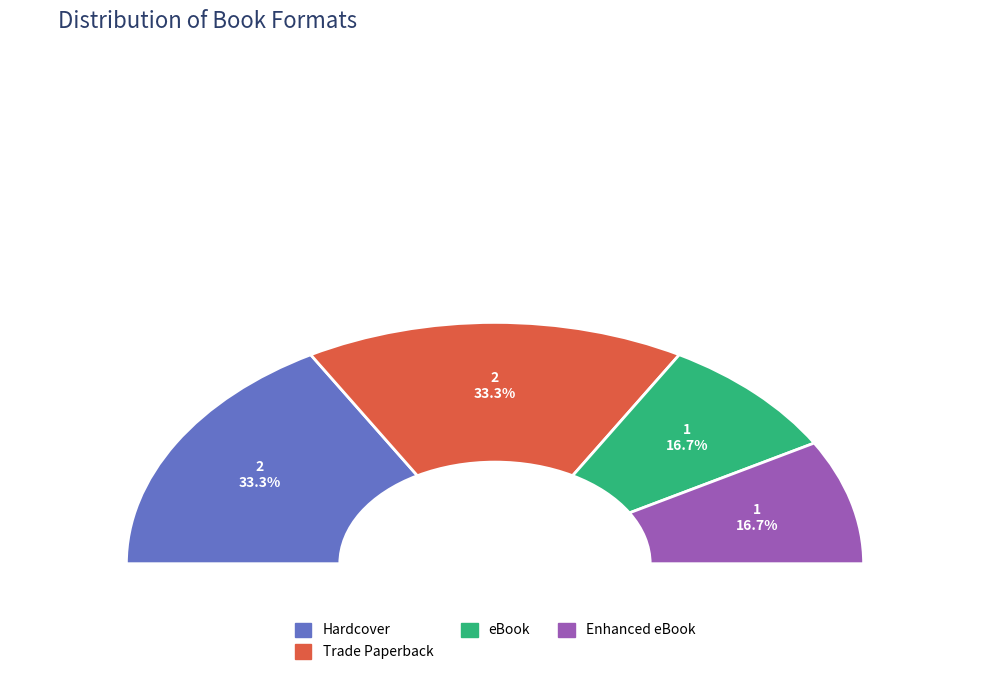

True or false: 9780689868665 accounts for 11% of the total.

False